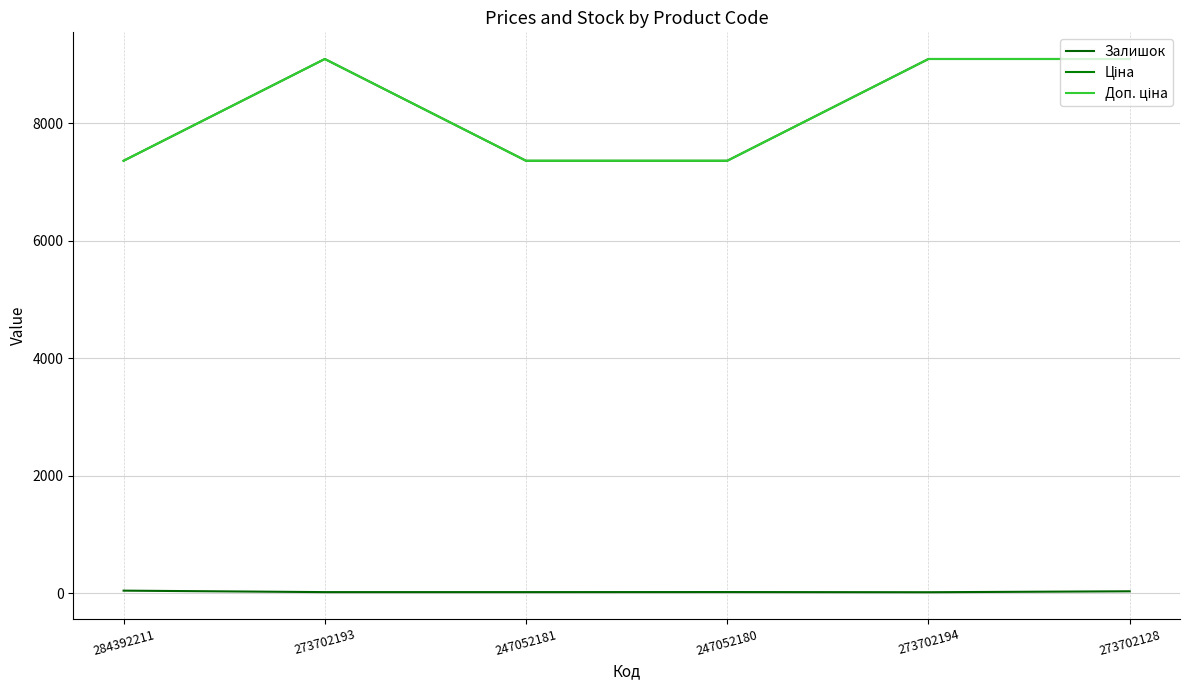

Which series has the largest total across all categories?

Ціна